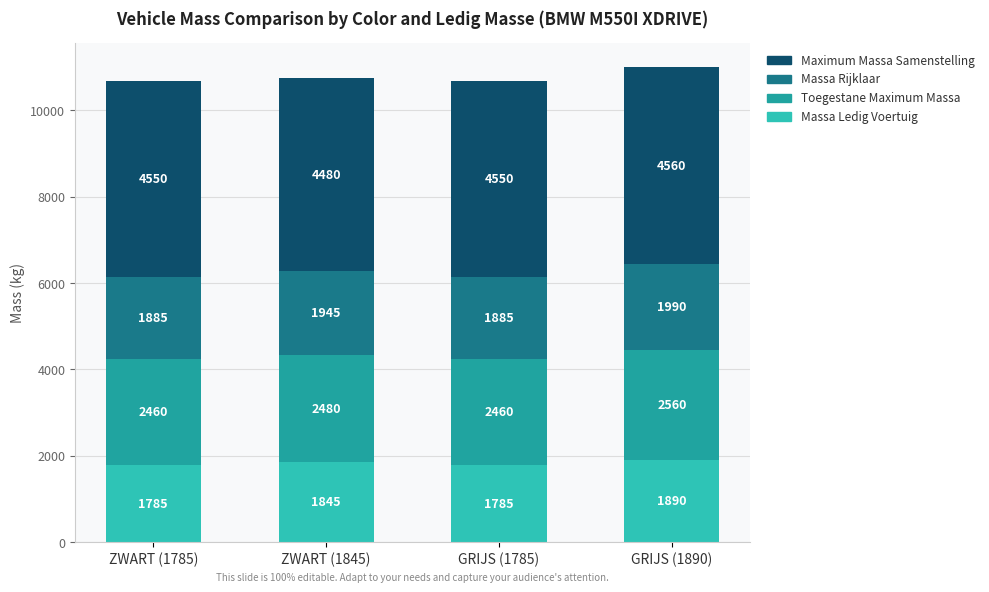

Reading left to right, what are the values for Massa Ledig Voertuig?

ZWART (1785)=1785	ZWART (1845)=1845	GRIJS (1785)=1785	GRIJS (1890)=1890